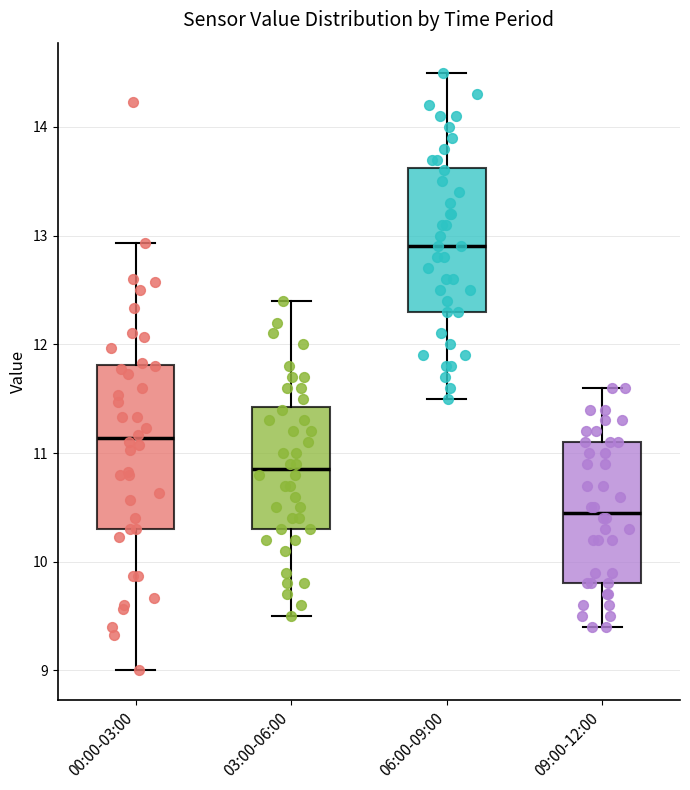

Reading left to right, read every box against the y-axis: the position of its median line, the range the box covers, and the ends of its whiskers. The values are not printed on the chart, so give them approximately, as read against the axis.

00:00-03:00: median 11.1, box 10.3 to 11.8, whiskers 9.0 to 12.9
03:00-06:00: median 10.9, box 10.3 to 11.4, whiskers 9.5 to 12.4
06:00-09:00: median 12.9, box 12.3 to 13.6, whiskers 11.5 to 14.5
09:00-12:00: median 10.5, box 9.8 to 11.1, whiskers 9.4 to 11.6